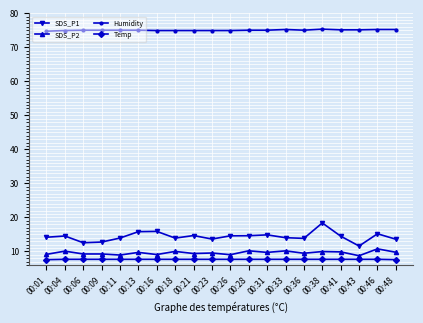

What is the value of the Temp point at the 10th from the left?

7.7